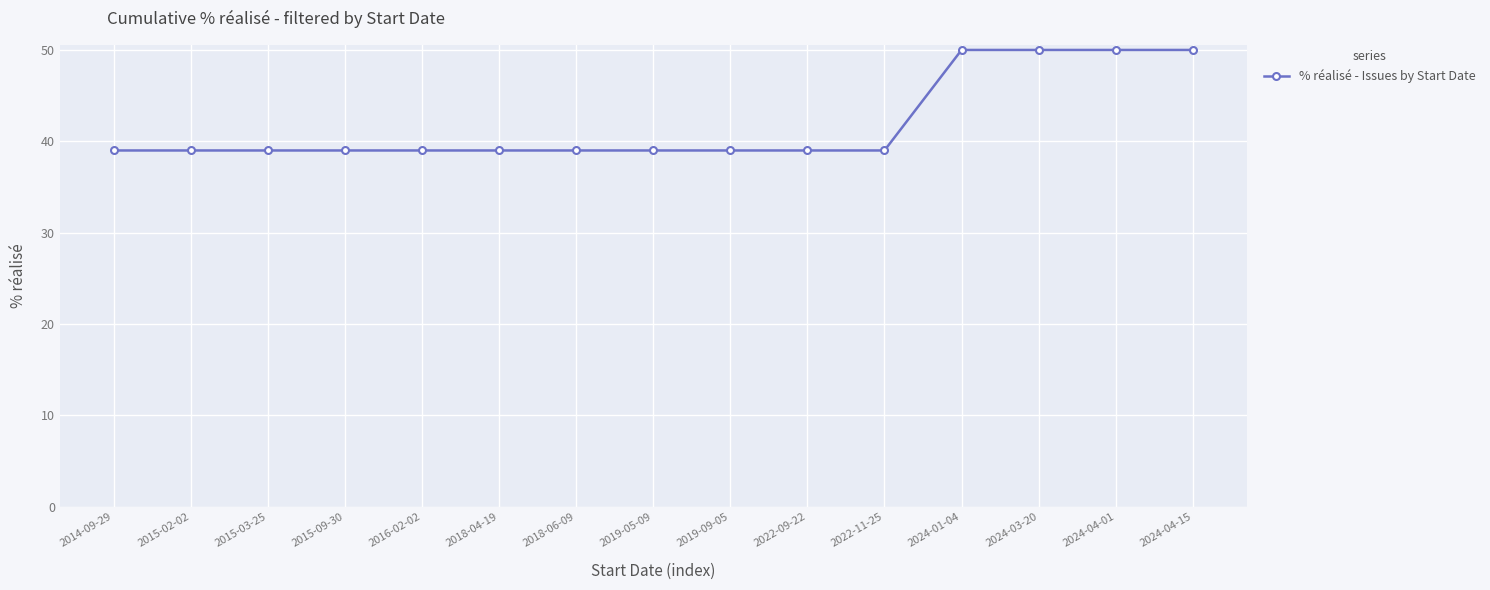

What is the value of the 10th point from the left?

39